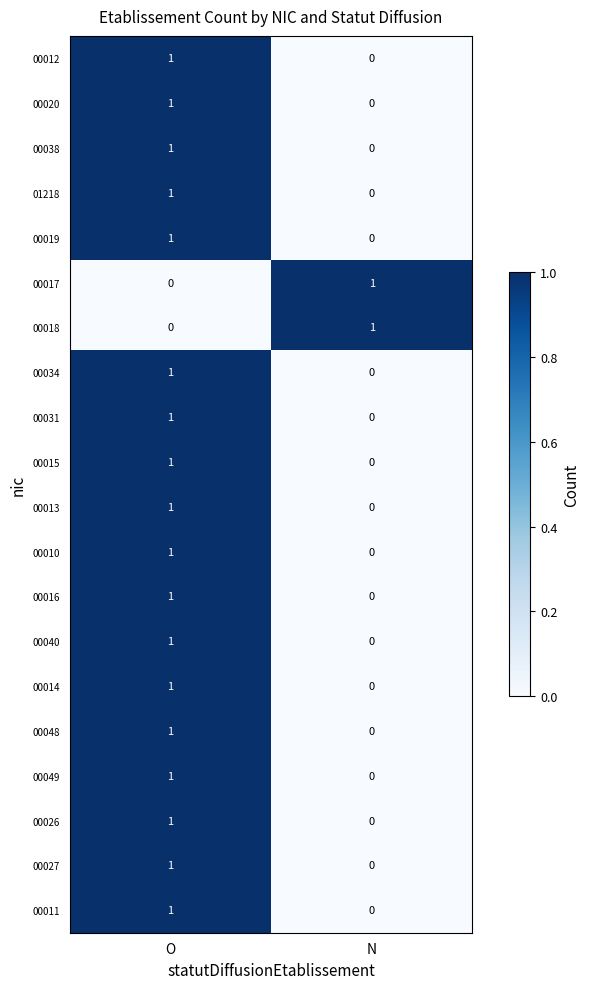

List the labels in order of 00011 value, largest first.

O, N